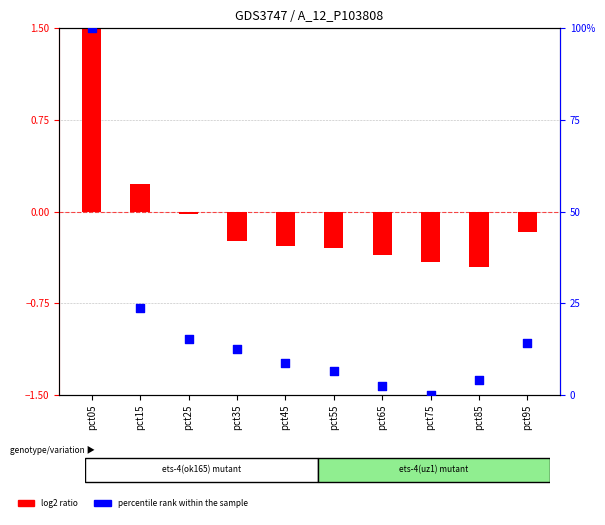

At how many categories does at least one series exceed 88?

1